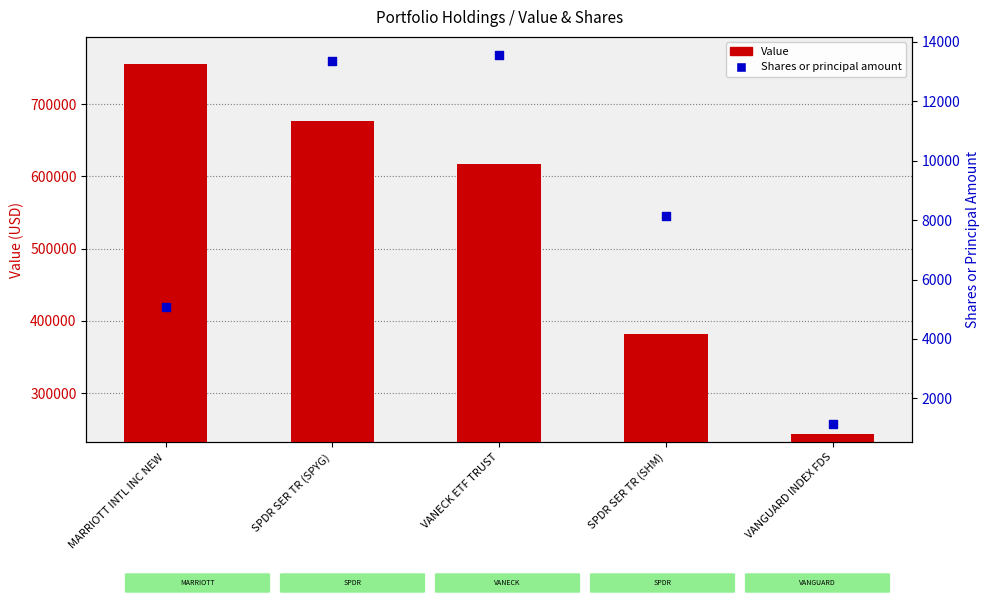

What are all the series names shown in the legend?

Value, Shares or principal amount